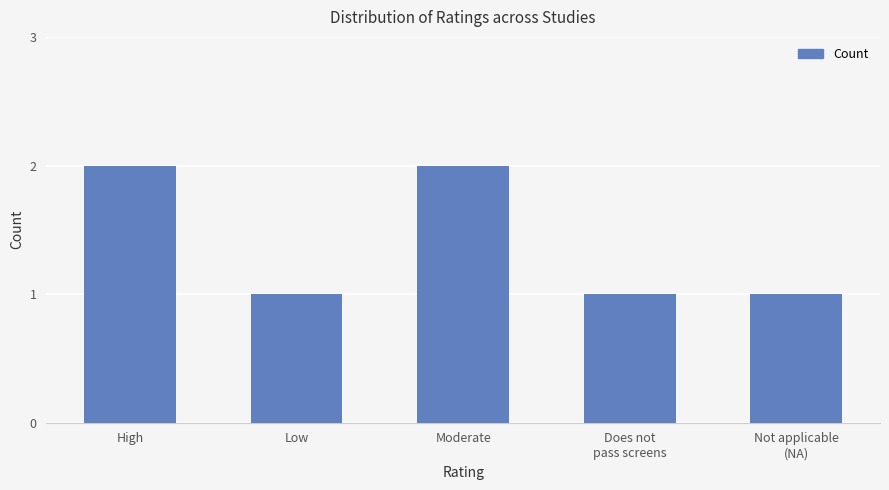

The chart shows a value of 1 at Low. True or false?

True